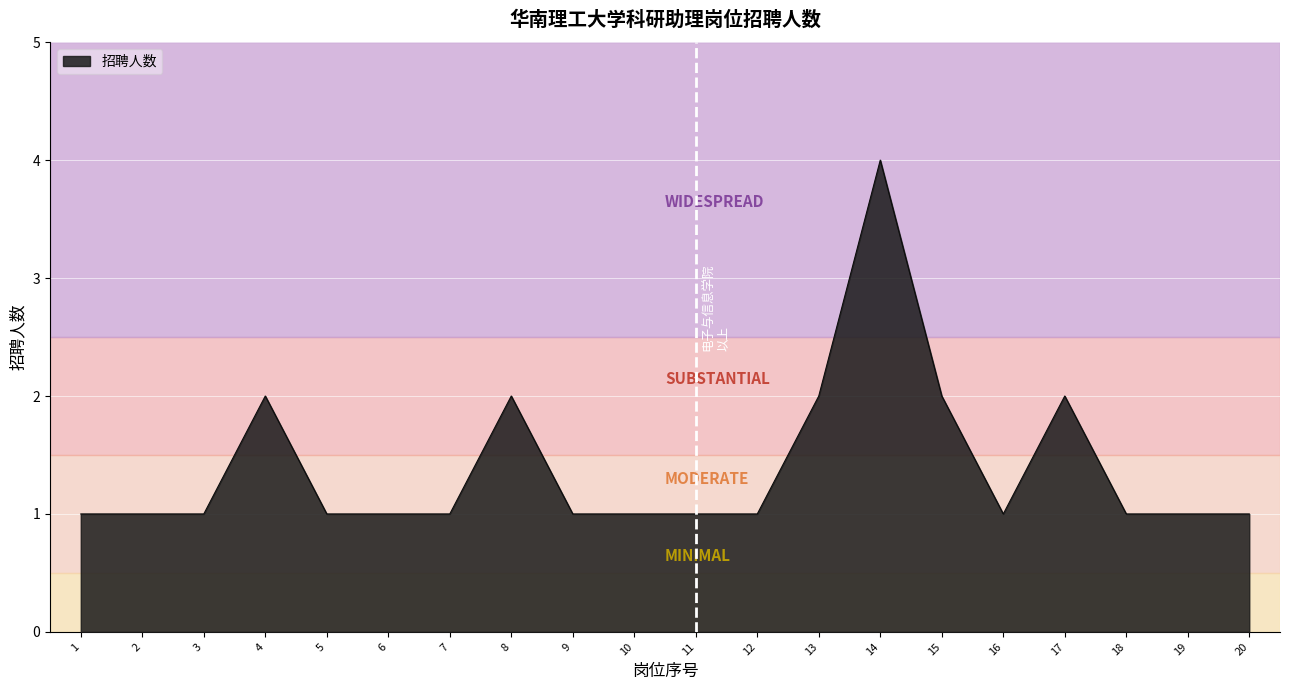

What is the difference between the maximum and minimum values?

3